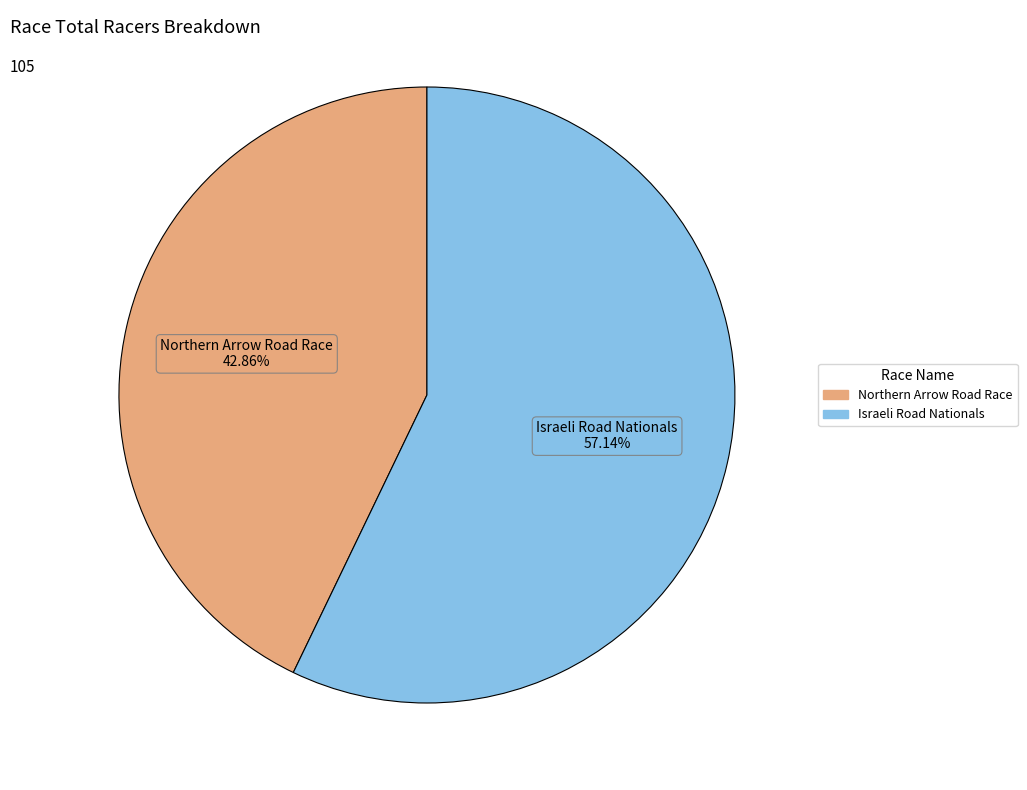

What percentage is the Northern Arrow Road Race slice, to the nearest percent?

43%